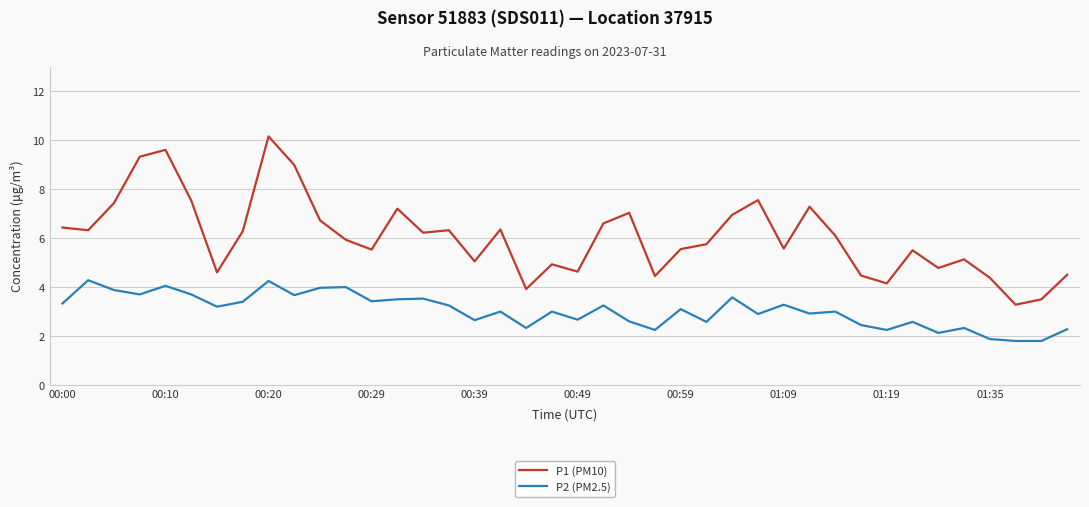

Which series has the largest range (max minus min)?

P1 (PM10)